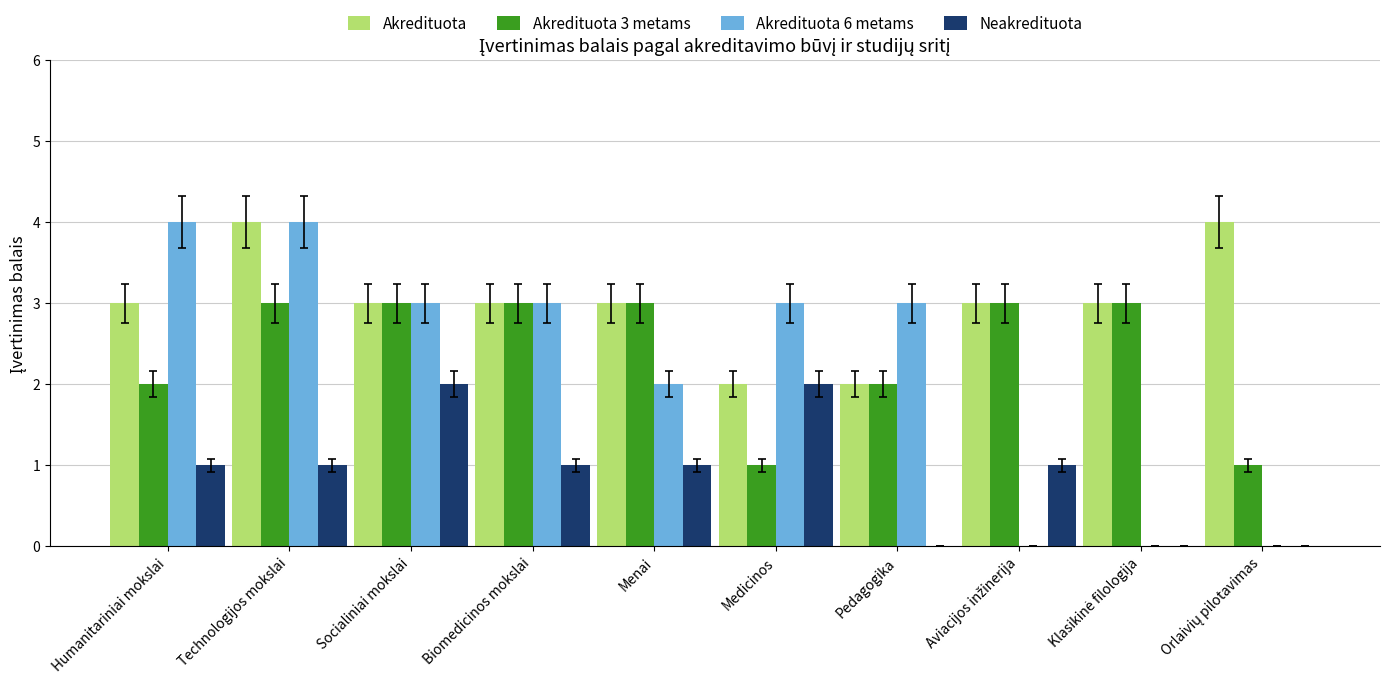

What are all the series names shown in the legend?

Akredituota, Akredituota 3 metams, Akredituota 6 metams, Neakredituota